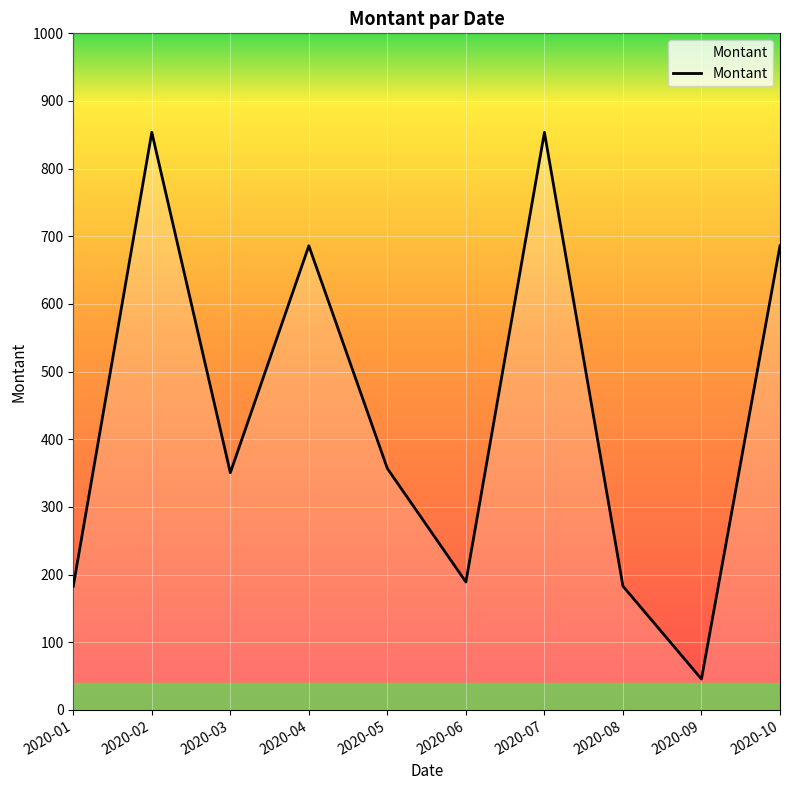

What is the difference between the maximum and minimum values?

808.0